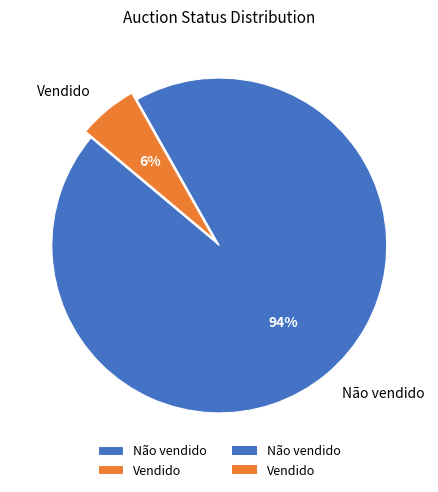

To the nearest percent, what is the average slice percentage?

50%